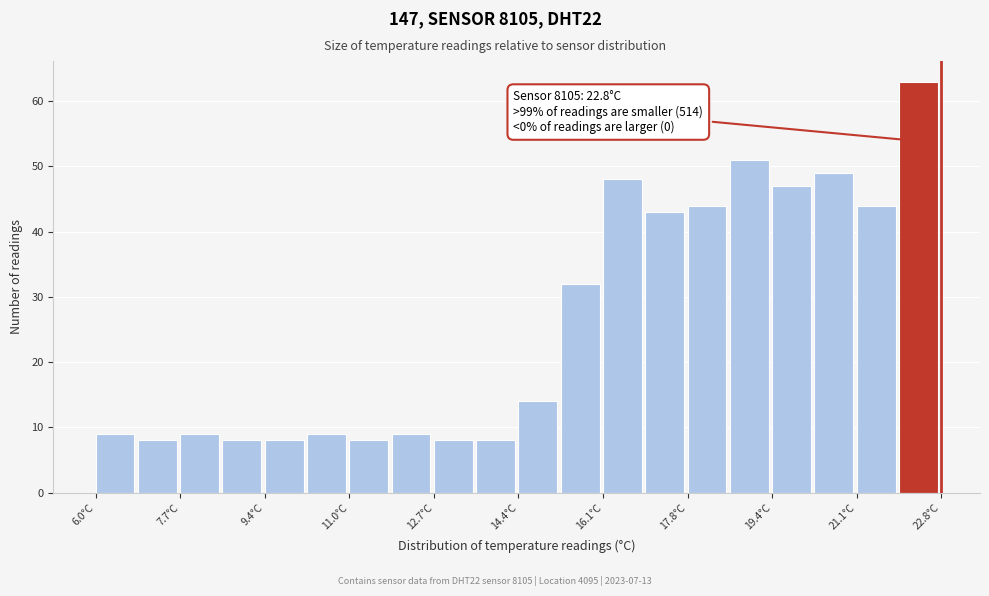

Over which range of the x-axis is the bar tallest?

21.96 to 22.80